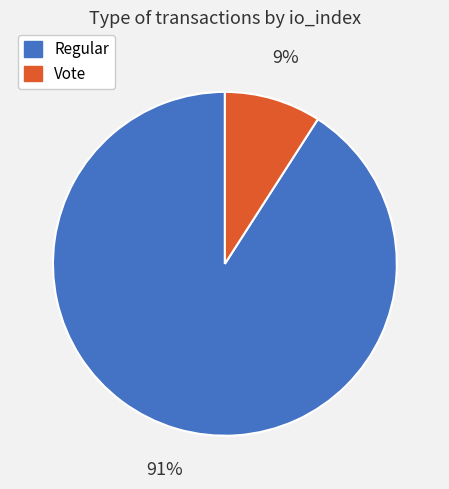

To the nearest percent, what percentage of the pie is Vote?

9%